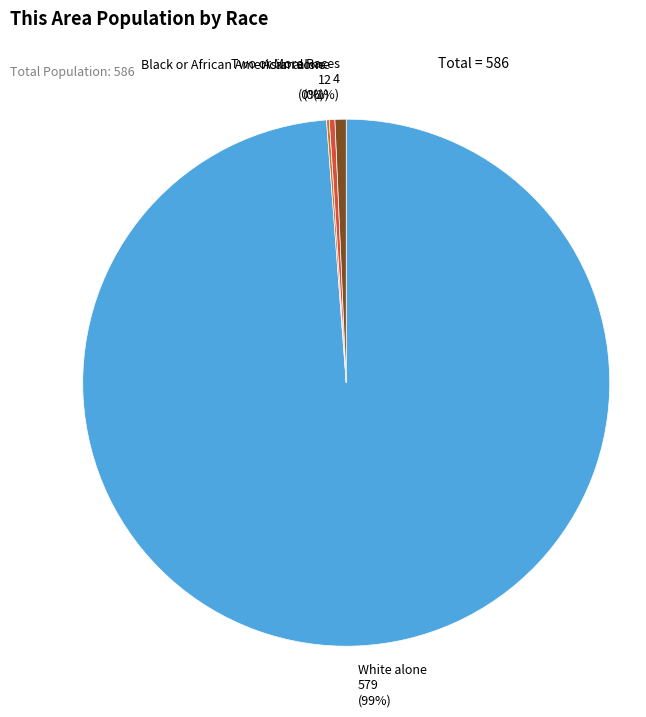

To the nearest percent, what percentage of the pie is Two or More Races?

1%